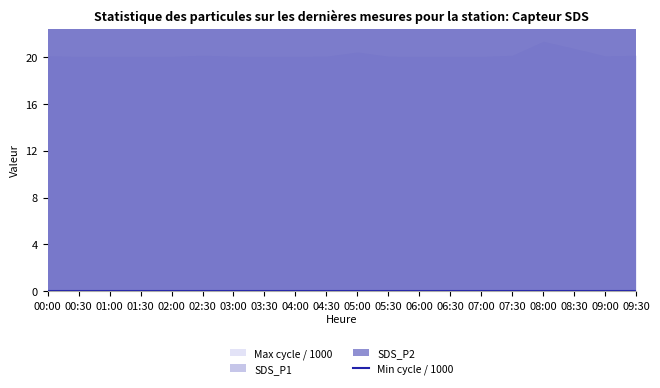

What is the label of the 5th point from the right?

07:30